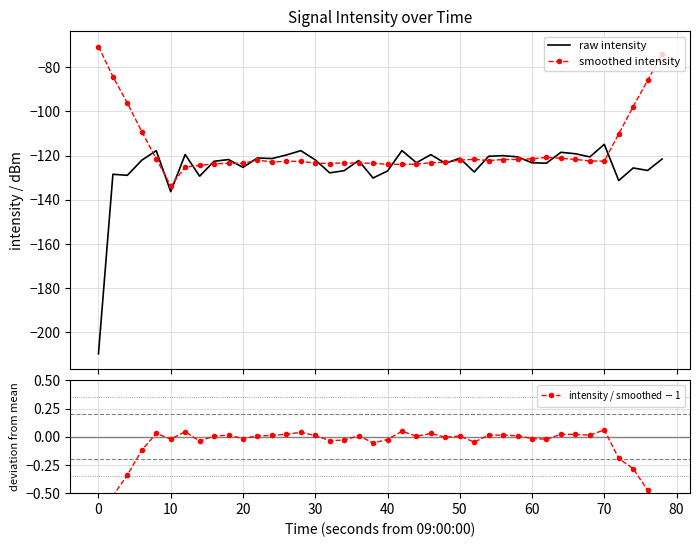

Is this an area chart (filled region under the line)?

No